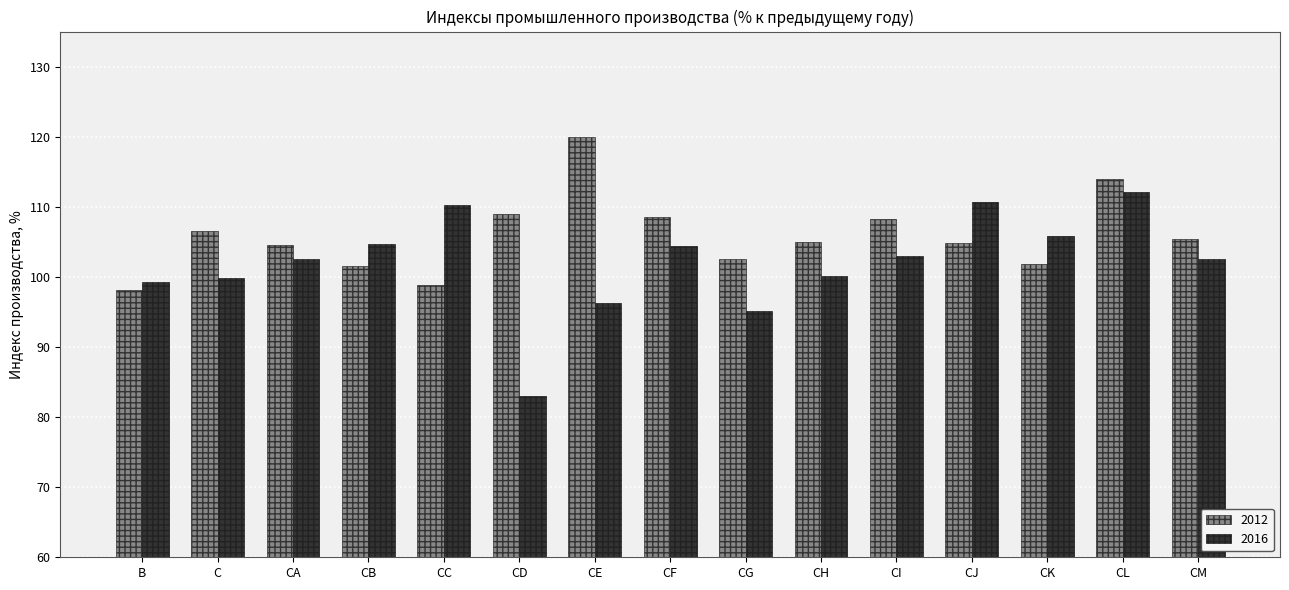

List the series in order of their peak value, highest first.

2012, 2016